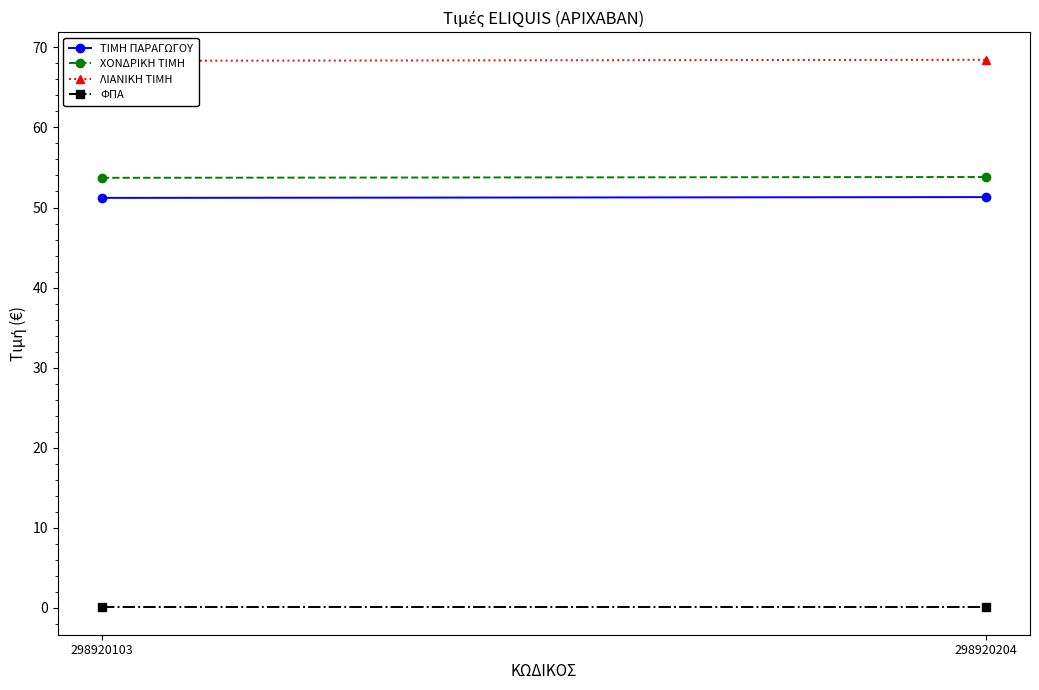

Where is ΦΠΑ nearest to the value 0?

298920103